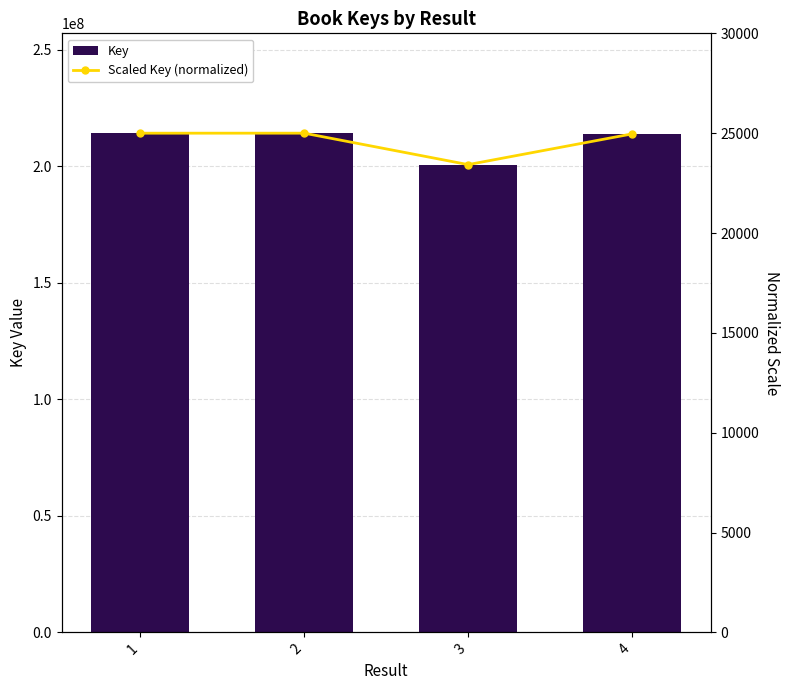

At which category is the sum across all series the highest?

2